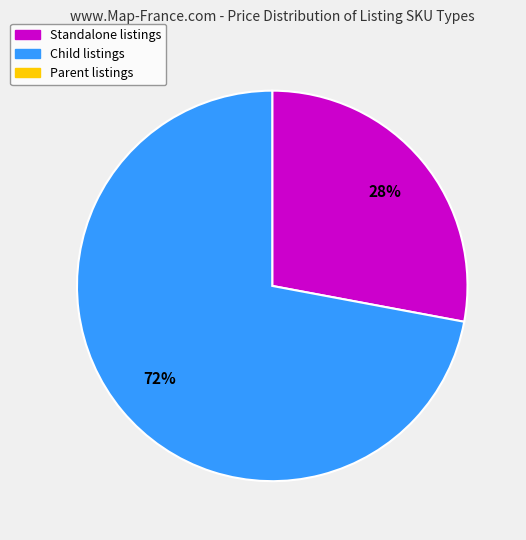

Is there a majority slice in this chart?

Yes